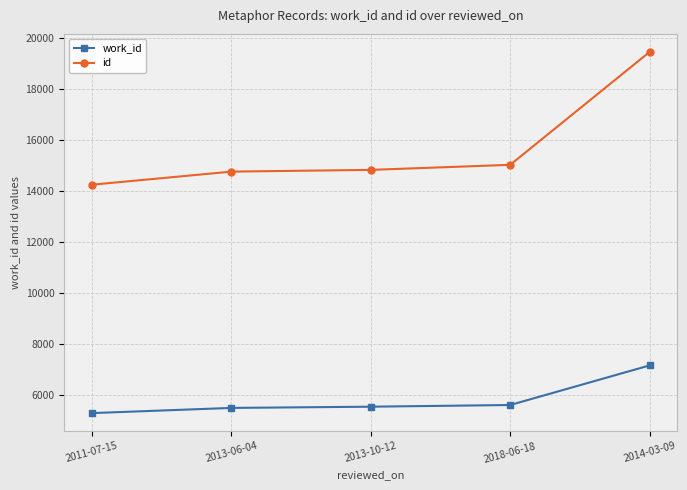

Is this an area chart (filled region under the line)?

No